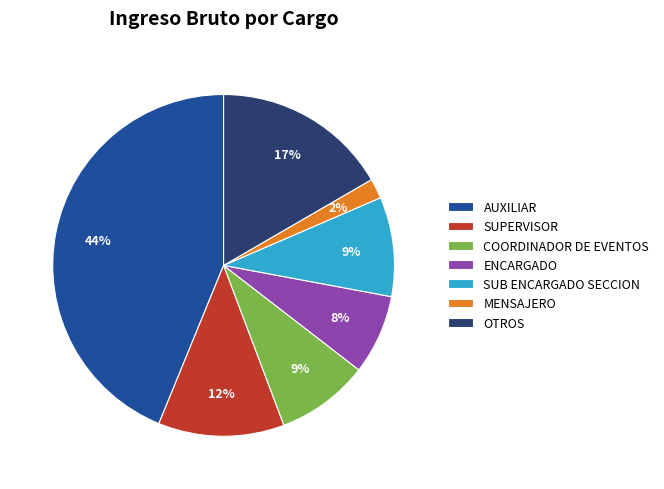

Do ENCARGADO and COORDINADOR DE EVENTOS together represent more than half of the pie?

No